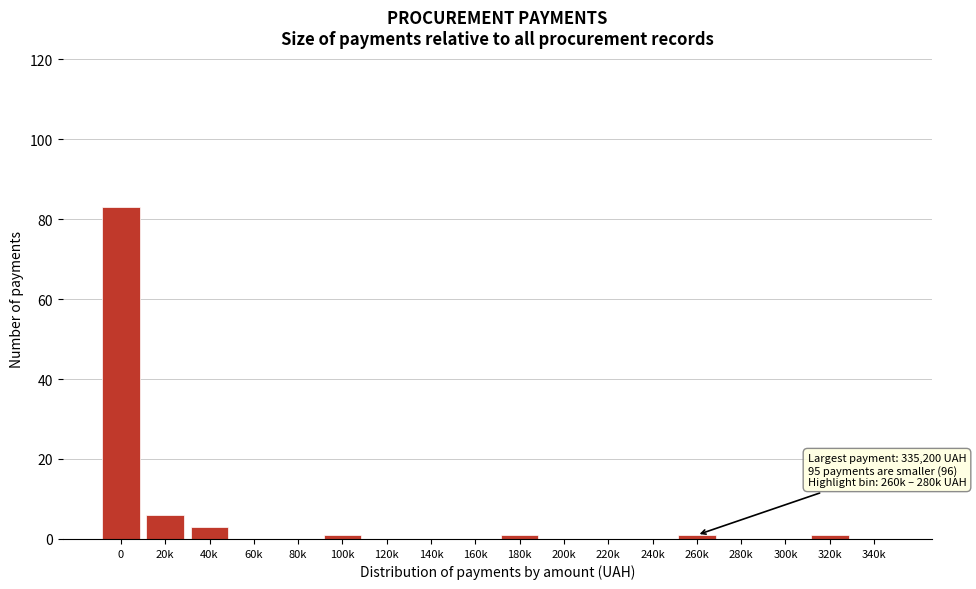

Reading right to left, what are all the values shown in this chart?

340k=0	320k=1	300k=0	280k=0	260k=1	240k=0	220k=0	200k=0	180k=1	160k=0	140k=0	120k=0	100k=1	80k=0	60k=0	40k=3	20k=6	0=83